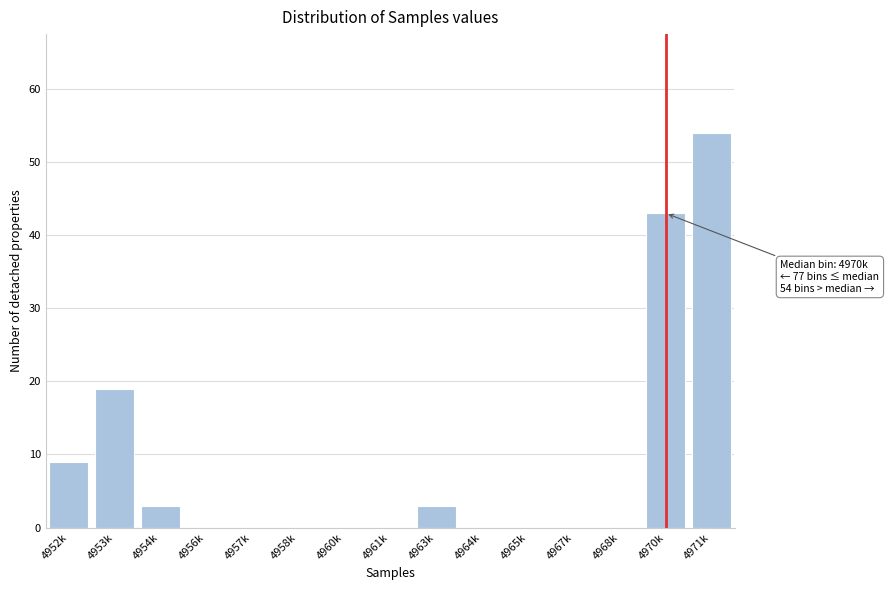

Reading right to left, list all the values displayed in this chart.

4971k=54	4970k=43	4968k=0	4967k=0	4965k=0	4964k=0	4963k=3	4961k=0	4960k=0	4958k=0	4957k=0	4956k=0	4954k=3	4953k=19	4952k=9